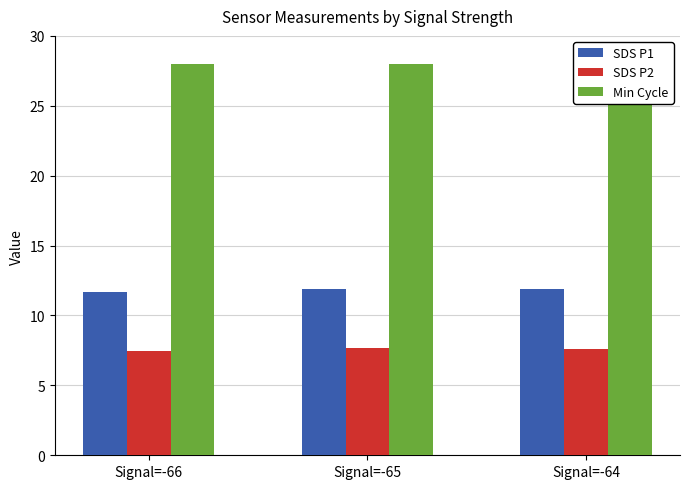

What is the value of the SDS P2 bar at the 1st from the left?

7.4